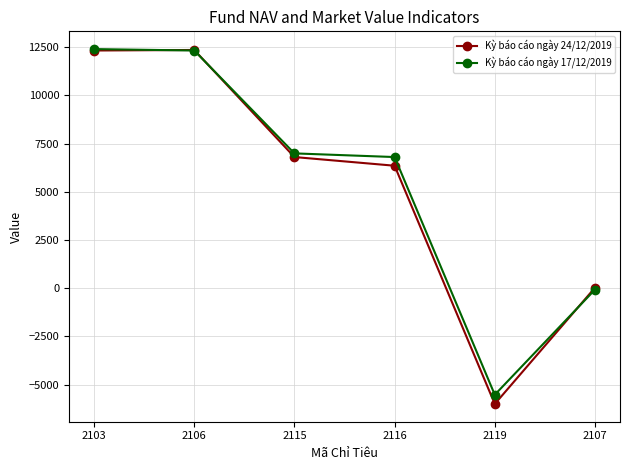

True or false: Kỳ báo cáo ngày 17/12/2019 has a value of 6800.0 at 2116.

True